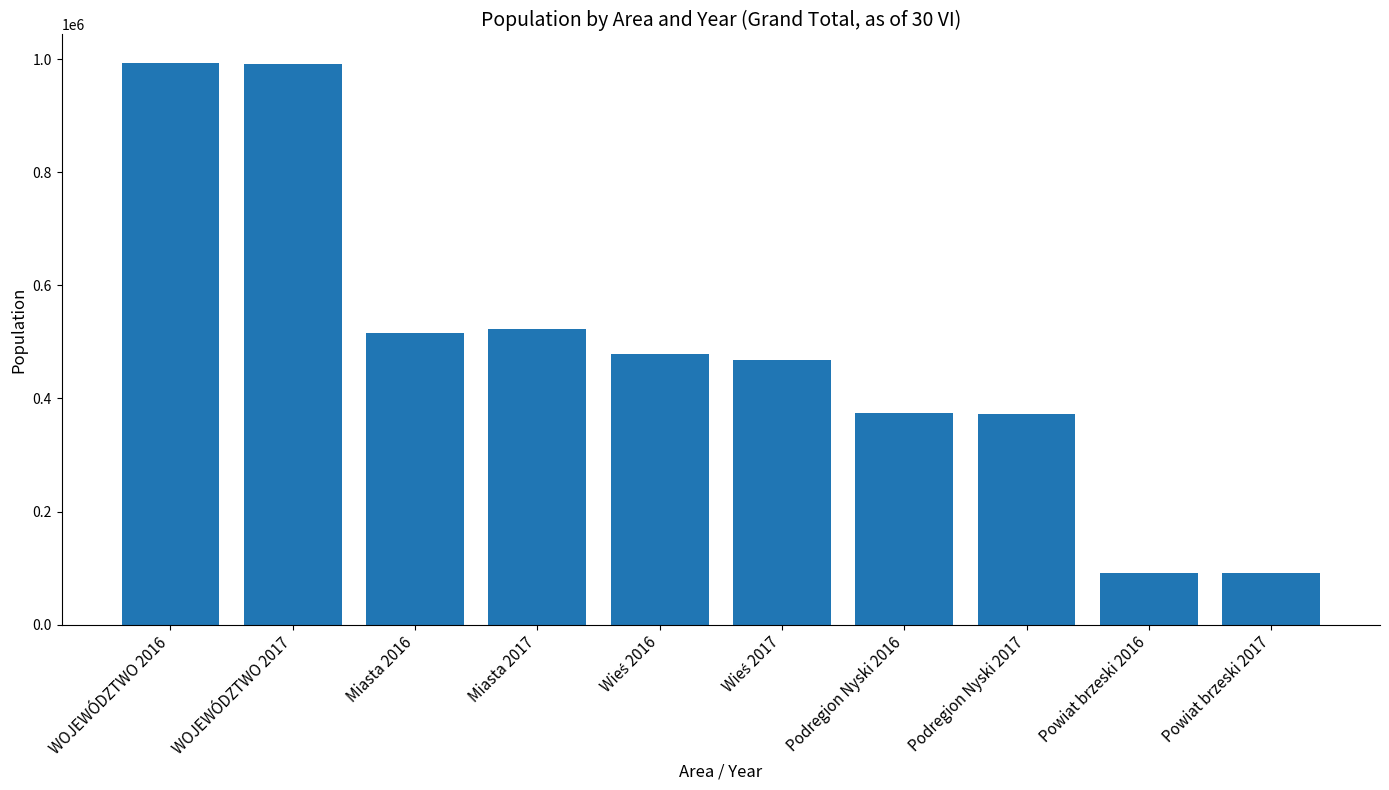

What is the maximum value shown in the chart?

994489